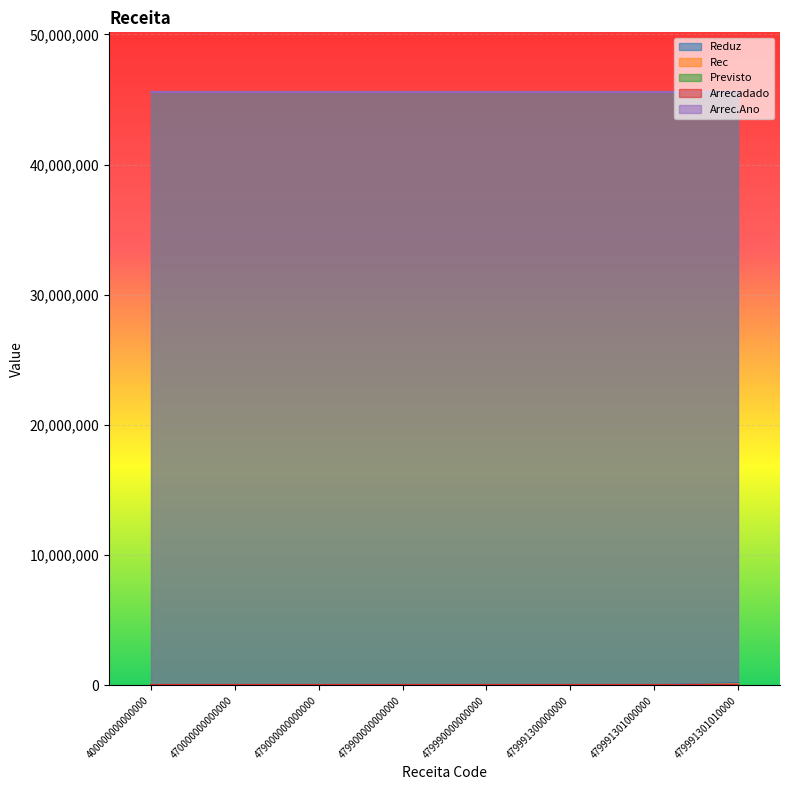

Does the chart display data point markers on the line(s)?

No